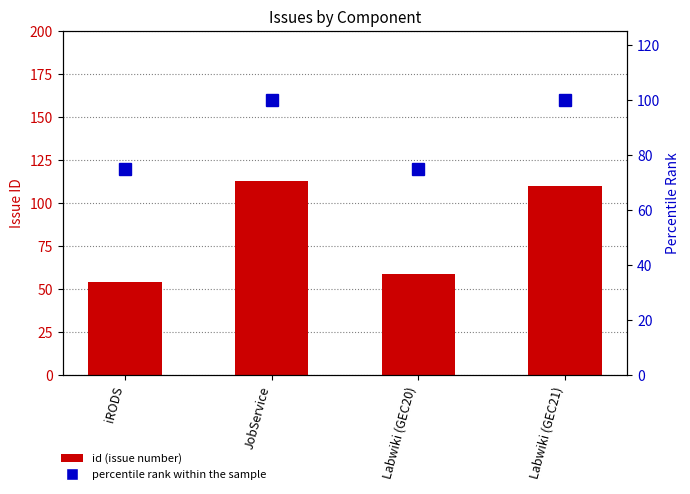

What position from the left is iRODS?

1